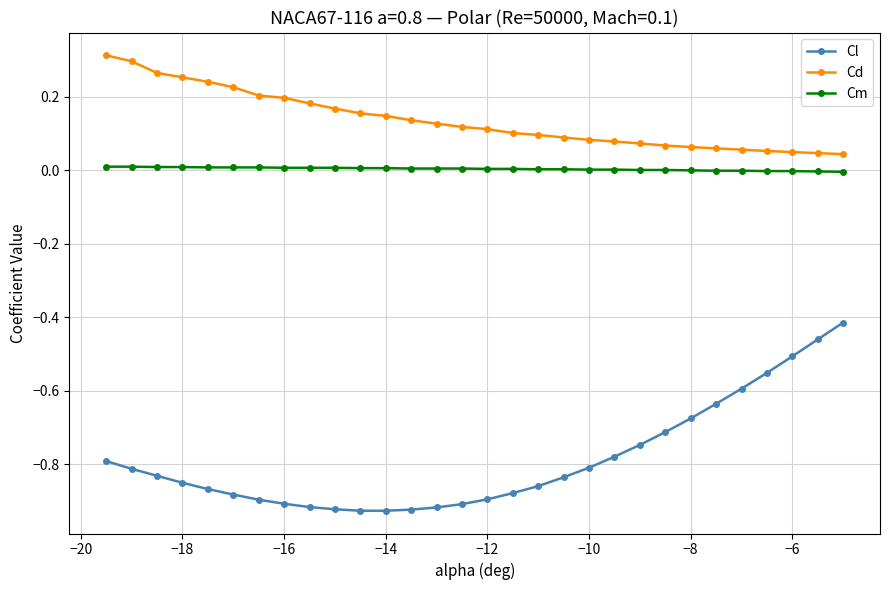

Which series has the largest range (max minus min)?

Cl